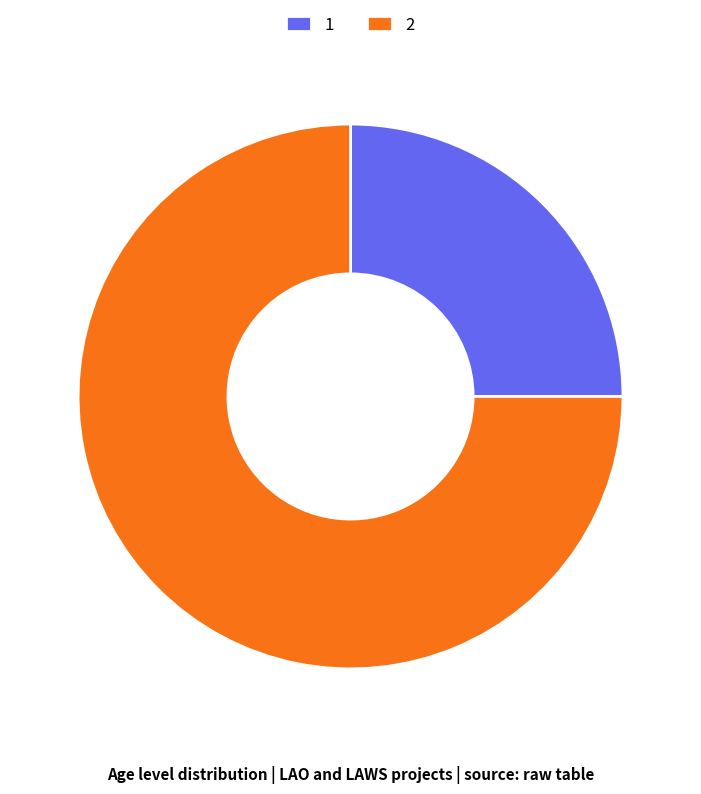

Which category has the smallest portion of the pie?

1